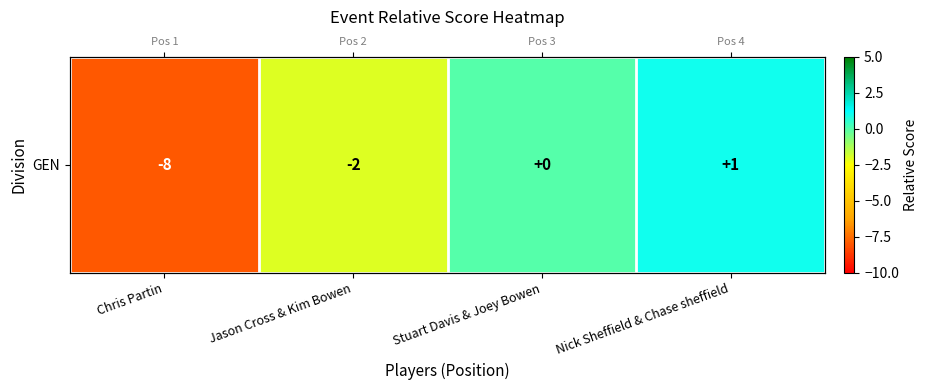

List the labels in order of value, smallest first.

Chris Partin, Jason Cross & Kim Bowen, Stuart Davis & Joey Bowen, Nick Sheffield & Chase sheffield